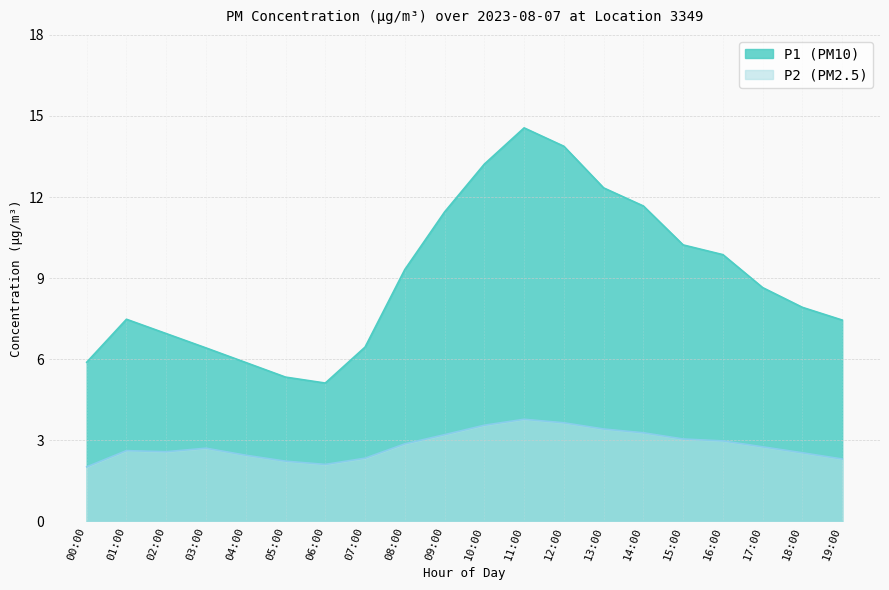

What is the value of the P2 point at the 4th from the left?

2.7